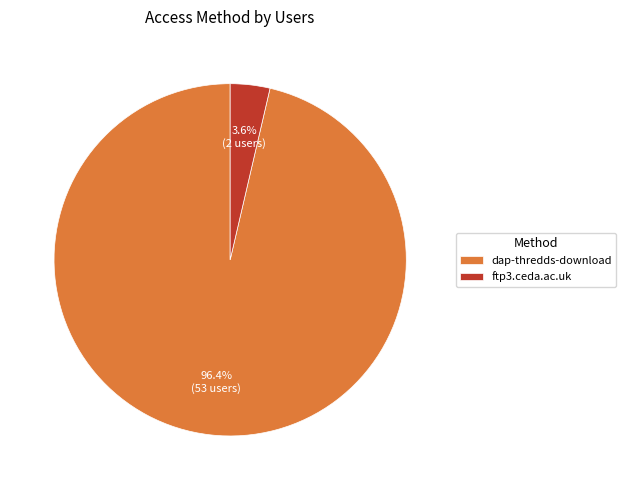

Does dap-thredds-download represent more than half of the total?

Yes